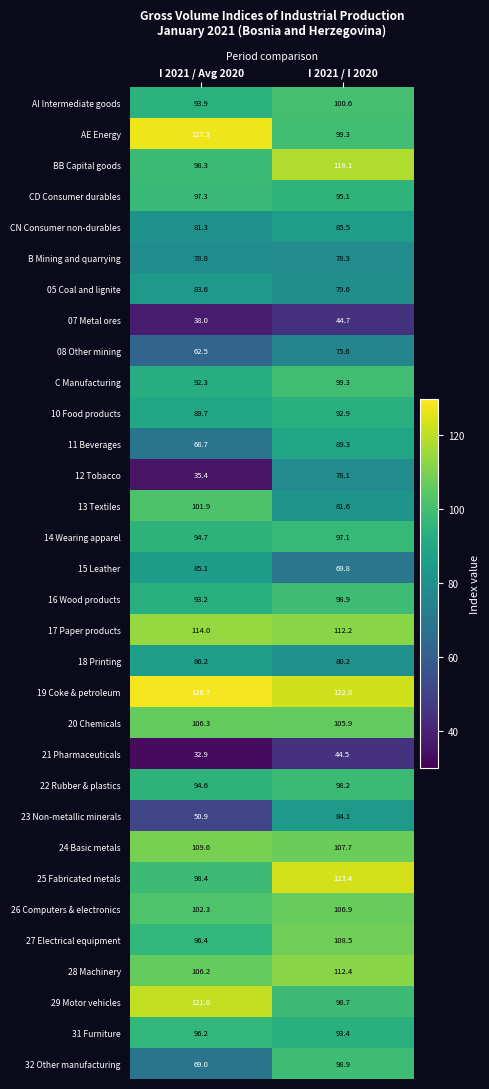

At how many categories does at least one series exceed 57?

2